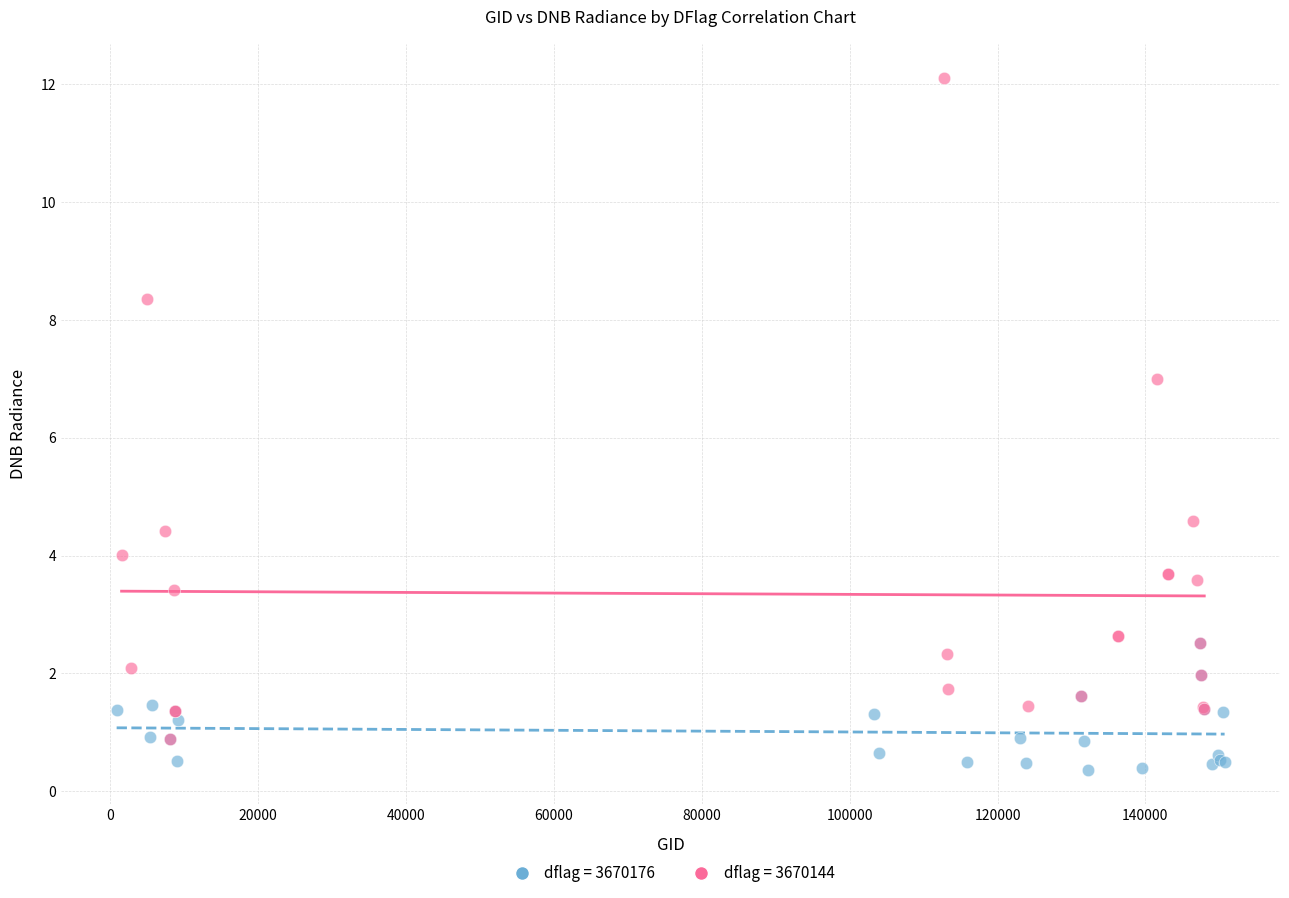

Which series contains the highest Y value?

dflag = 3670144